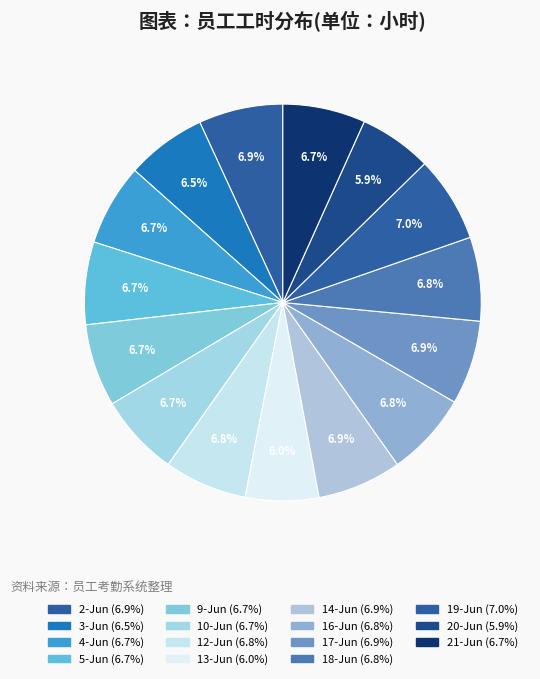

True or false: 21-Jun accounts for 1% of the total.

False